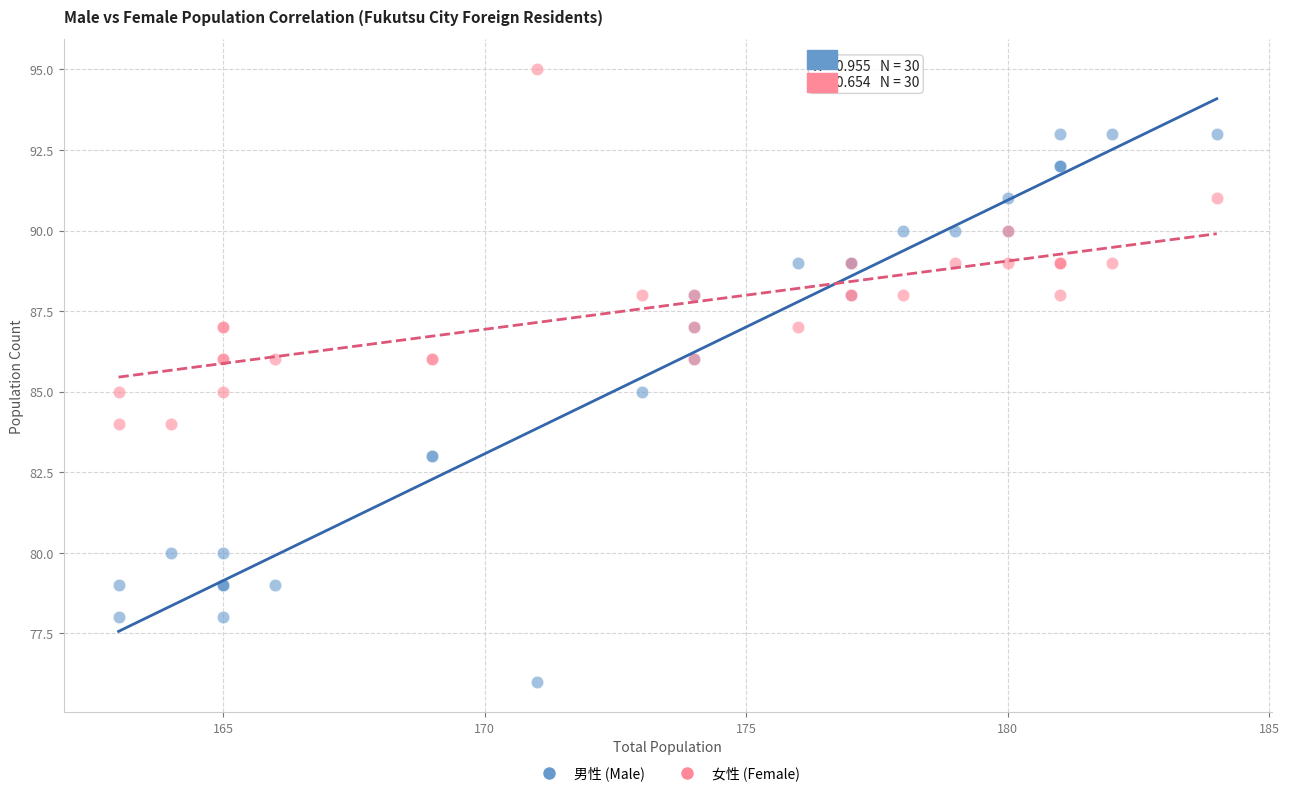

Which series reaches the minimum Y coordinate?

男性 (Male)